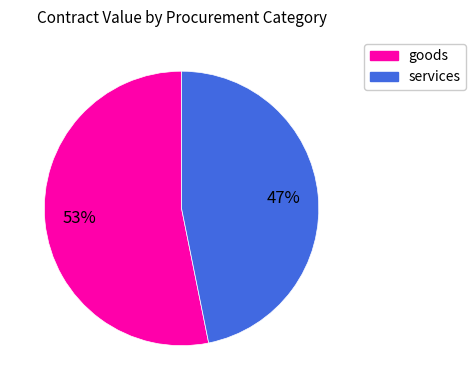

What percentage is the services slice, to the nearest percent?

47%